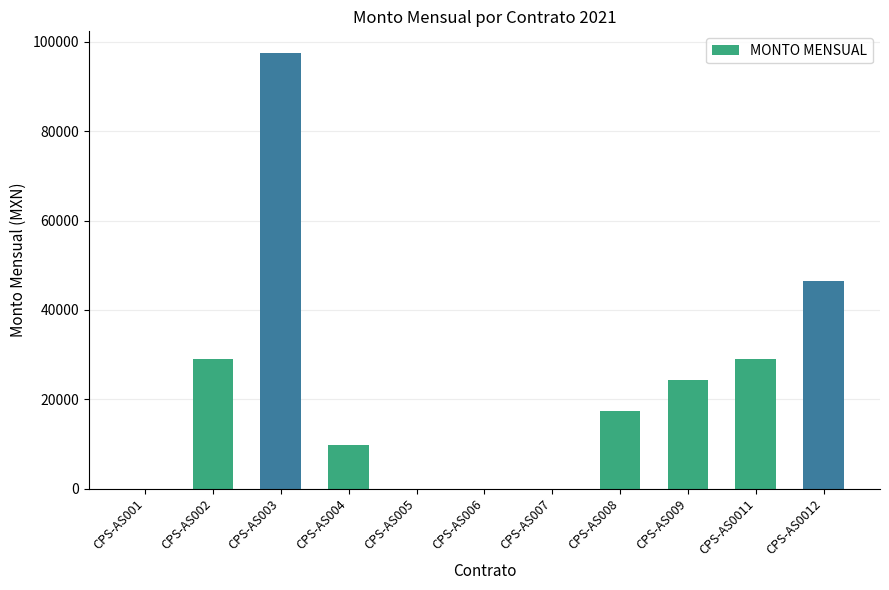

What is the difference between the values at CPS-AS004 and CPS-AS006?

9744